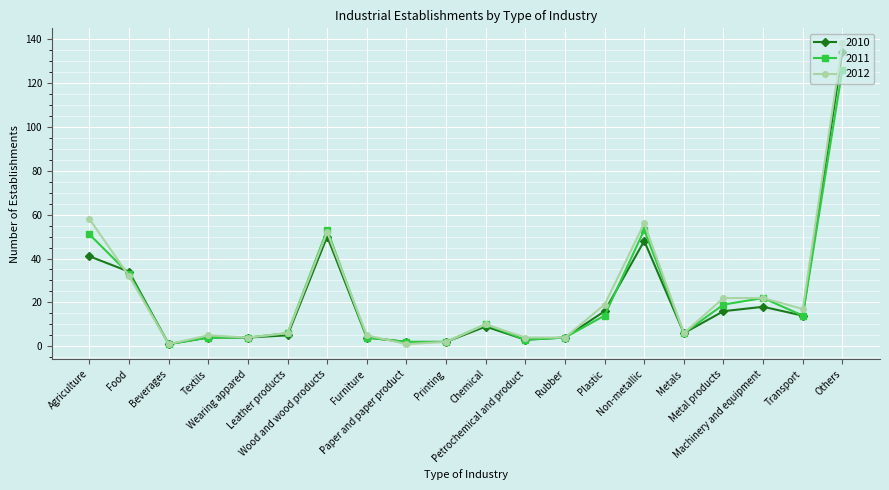

What is the average value of the 2011 series?

22